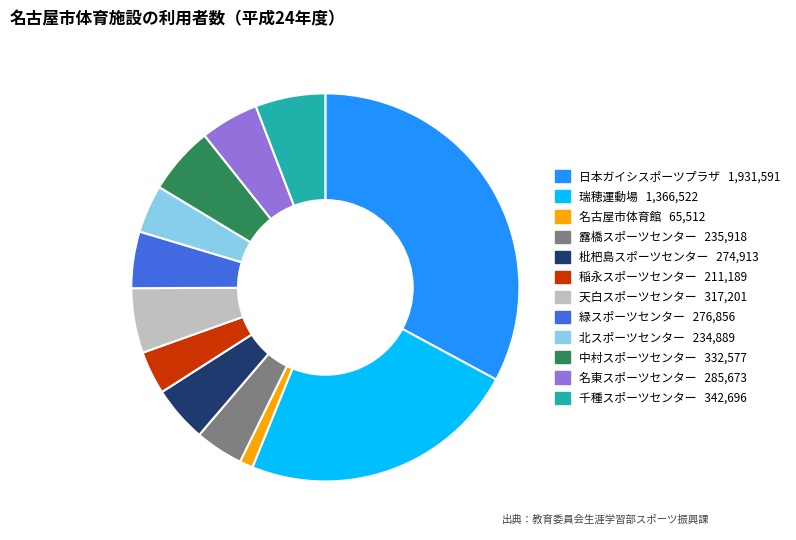

Combined, do 瑞穂運動場 and 緑スポーツセンター account for over 50%?

No